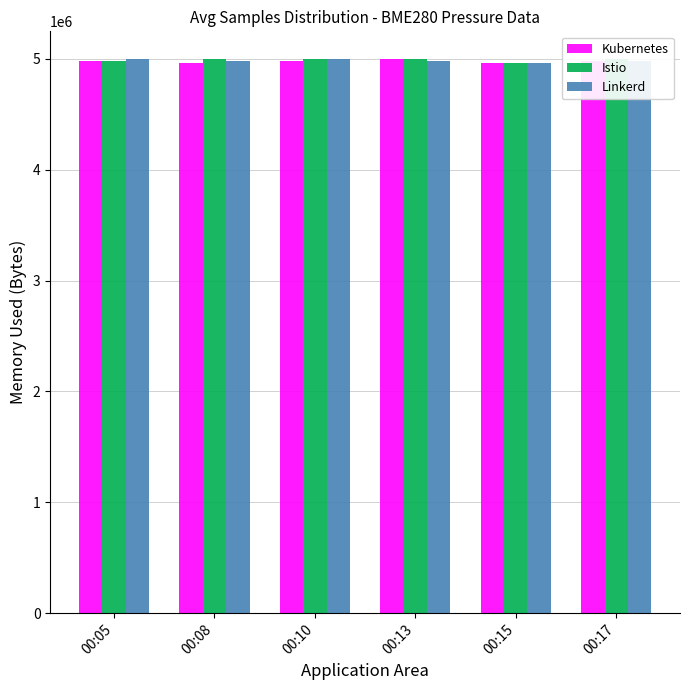

True or false: Kubernetes has a value of 3038146 at 00:10.

False